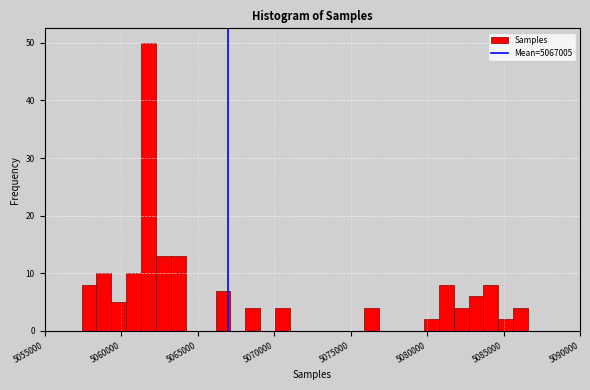

Around what value on the x-axis is the tallest bar? Give the approximate position of its centre, as read against the axis.

5062000